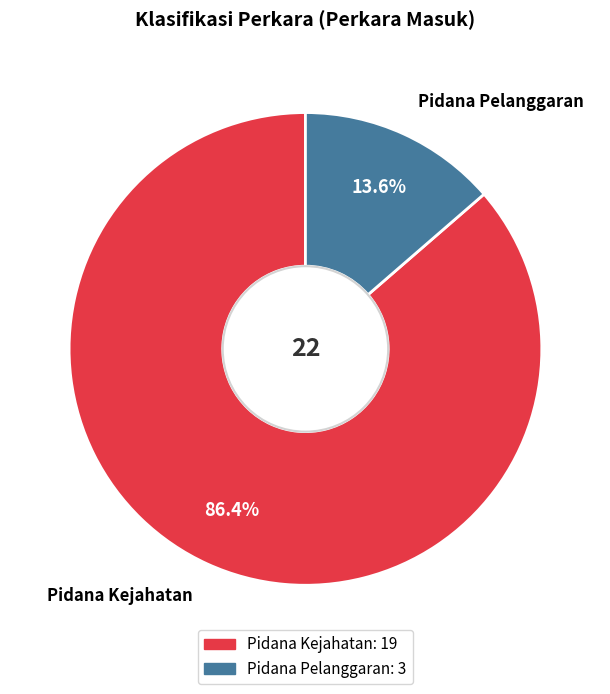

What percentage is the Pidana Kejahatan slice, to the nearest percent?

86%